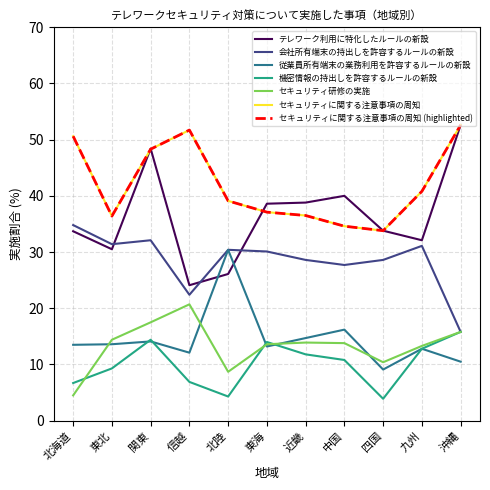

What is the label of the 10th point from the left?

九州